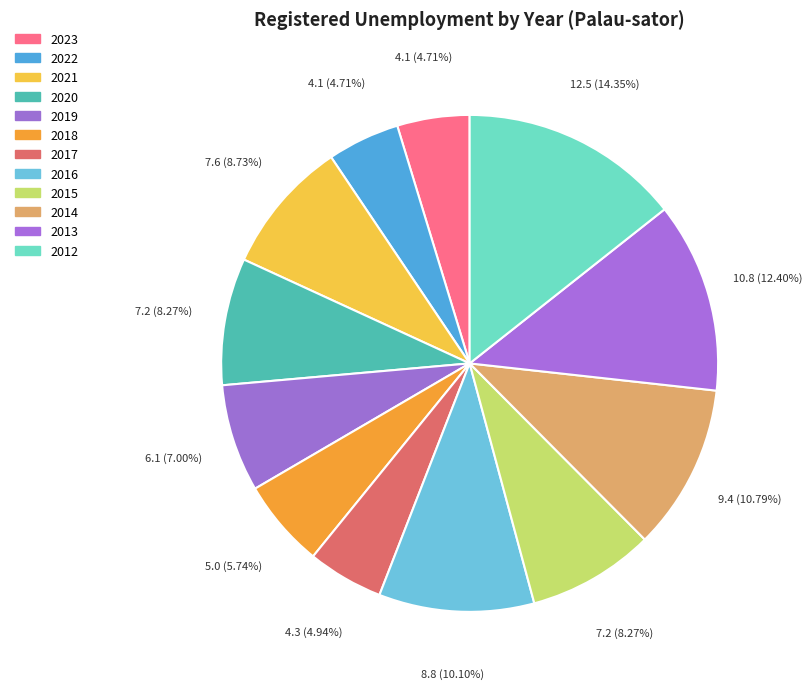

How many segments does this pie chart have?

12